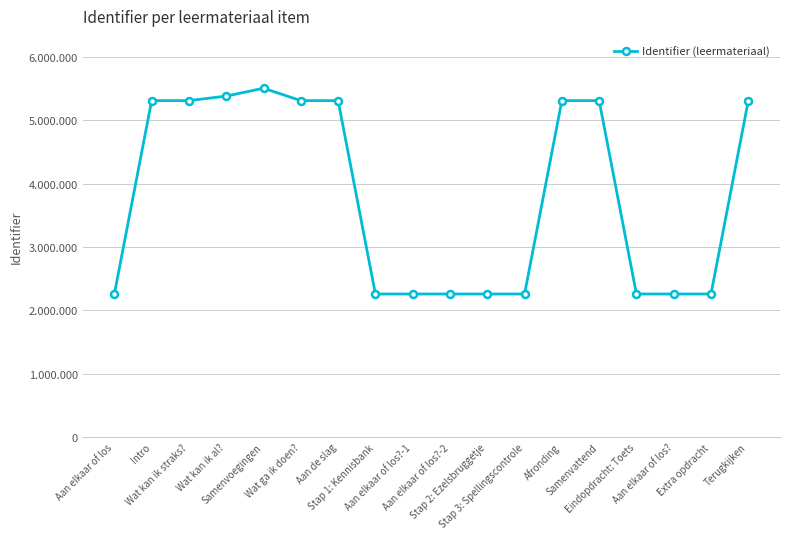

Does the chart have visible grid lines?

Yes